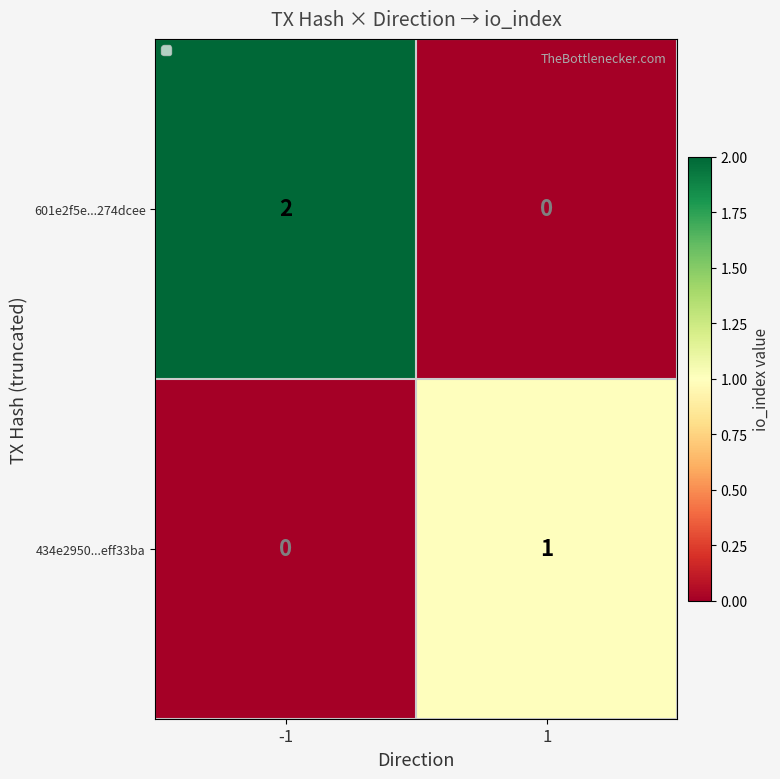

At how many categories does at least one series exceed 0?

2